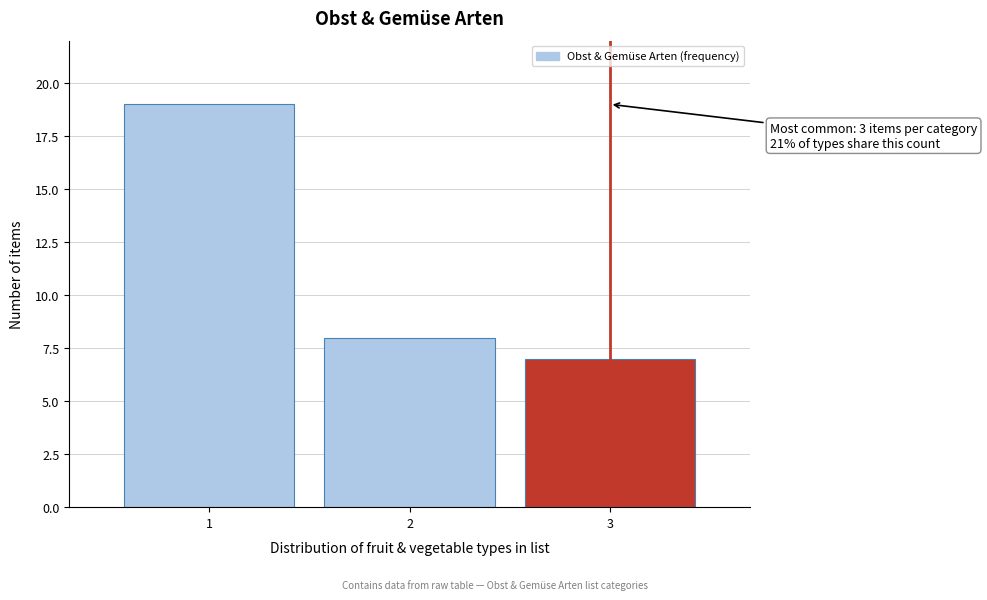

Reading left to right, transcribe all the data shown in this chart.

19	8	7